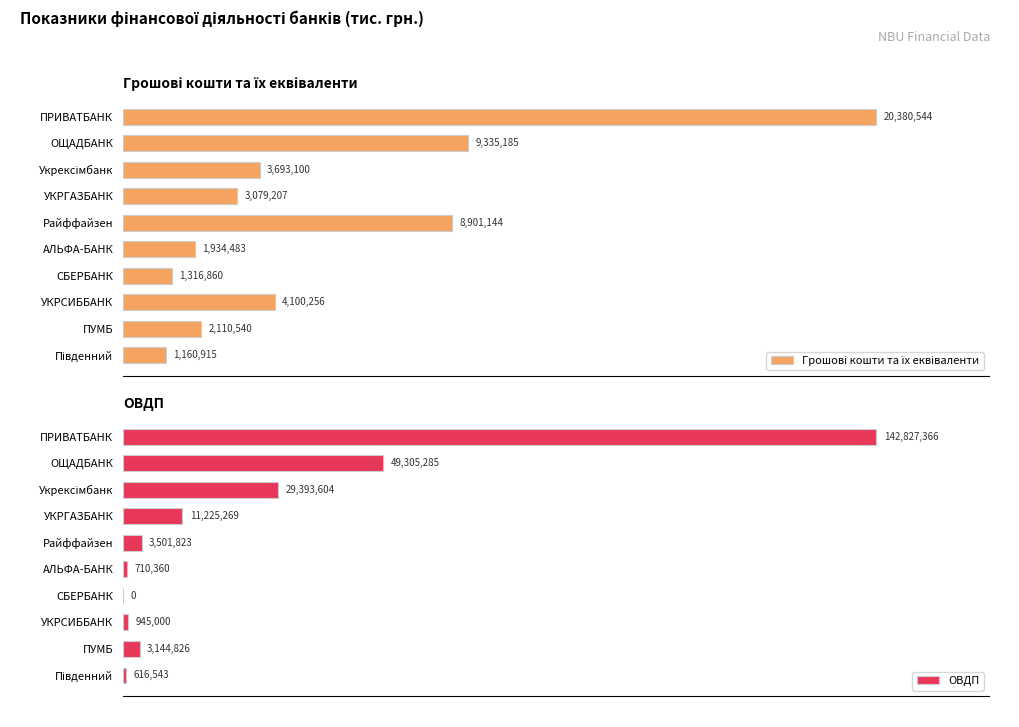

What is the minimum value for Грошові кошти та їх еквіваленти?

1160915.2